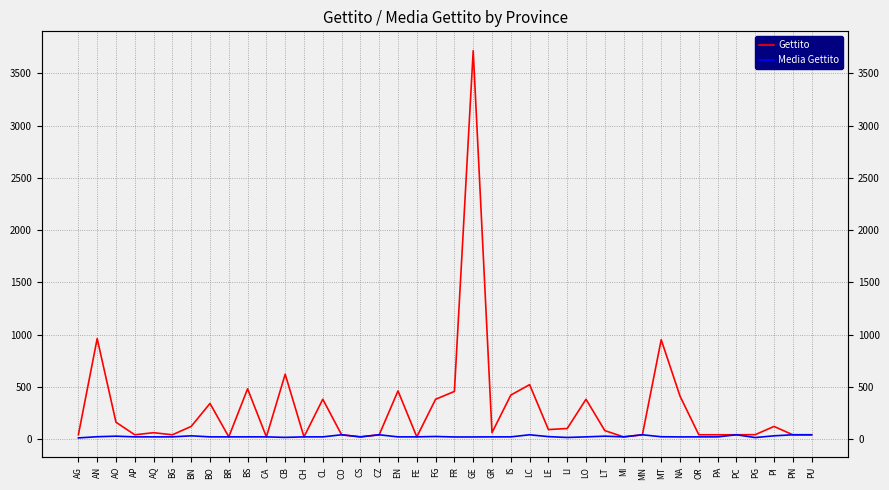

Does the chart display data point markers on the line(s)?

No